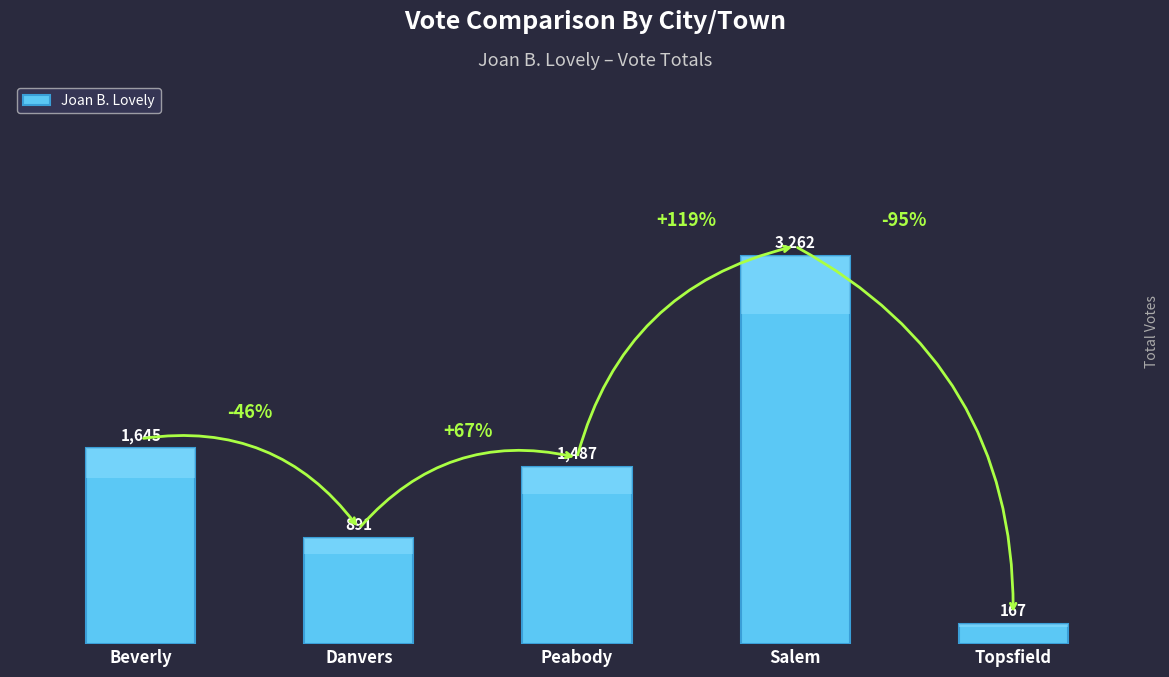

Count the number of categories in the chart.

5